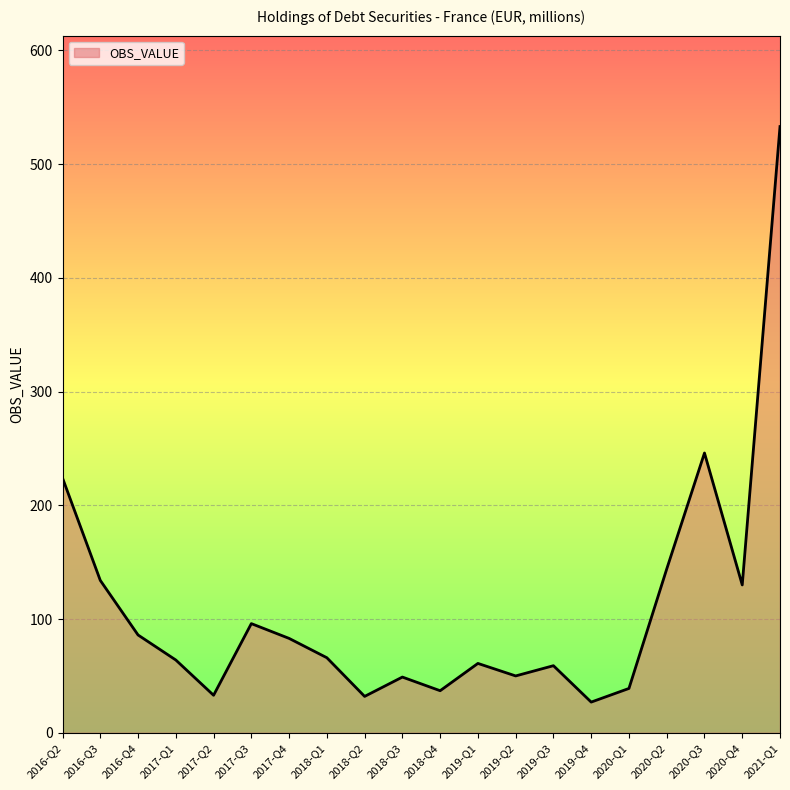

True or false: there are more than 1 points higher than both neighbors.

True